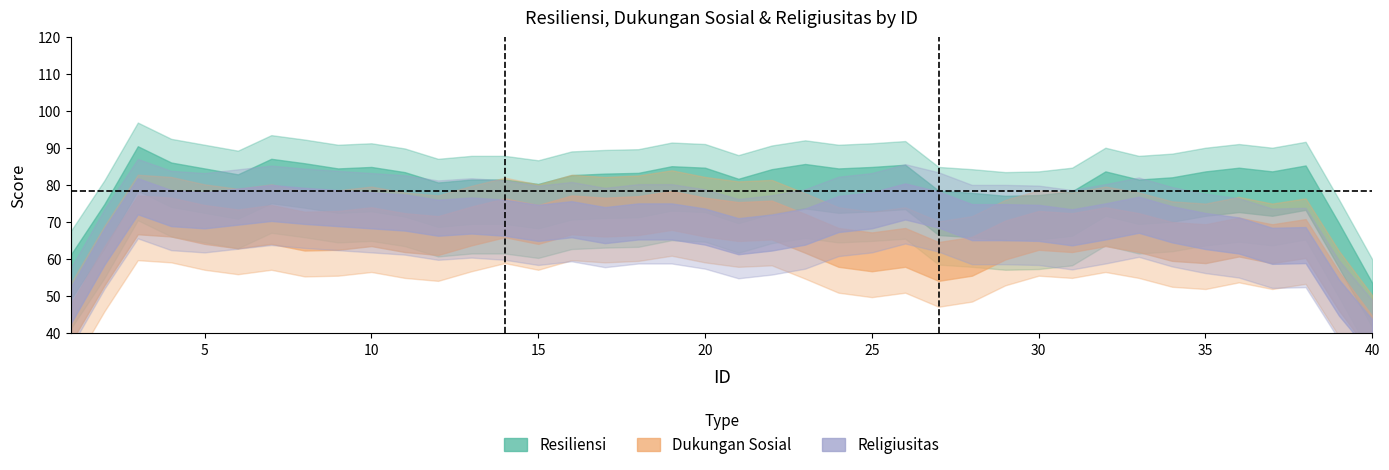

True or false: Dukungan Sosial and Resiliensi intersect in this chart.

True